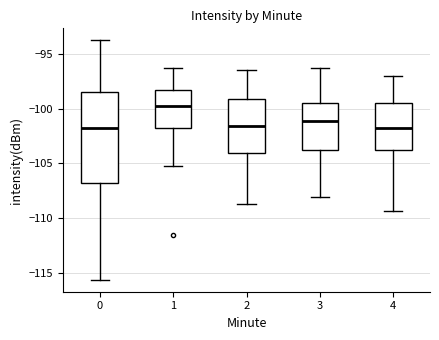

Which box's median line is the highest?

1